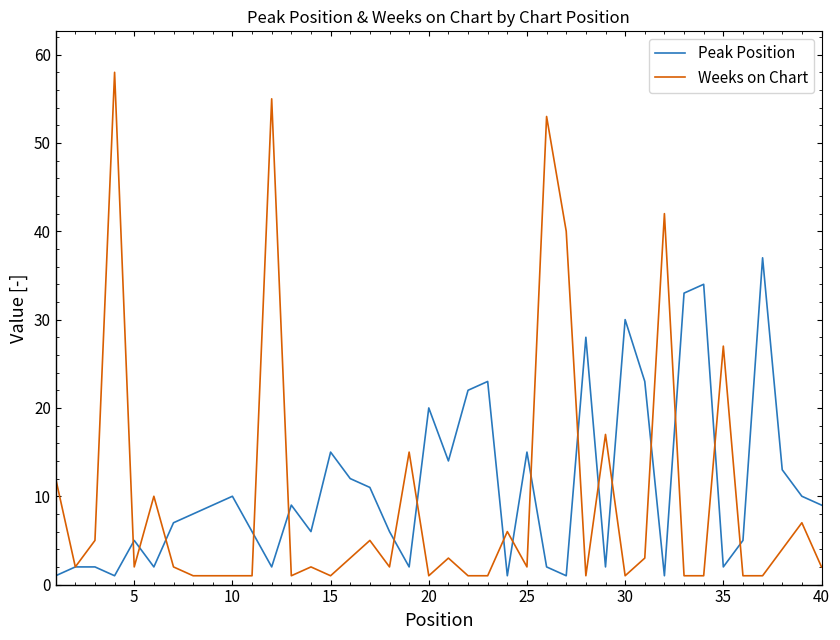

Which series has the largest range (max minus min)?

Weeks on Chart